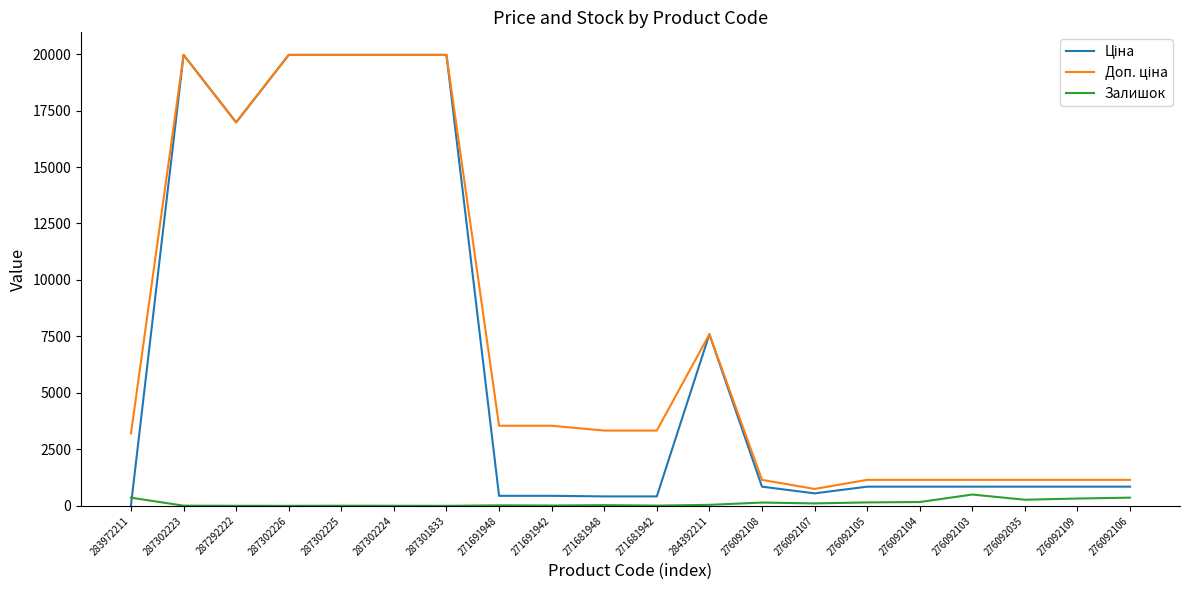

What is the total value across all series at 287301833?

39928.3